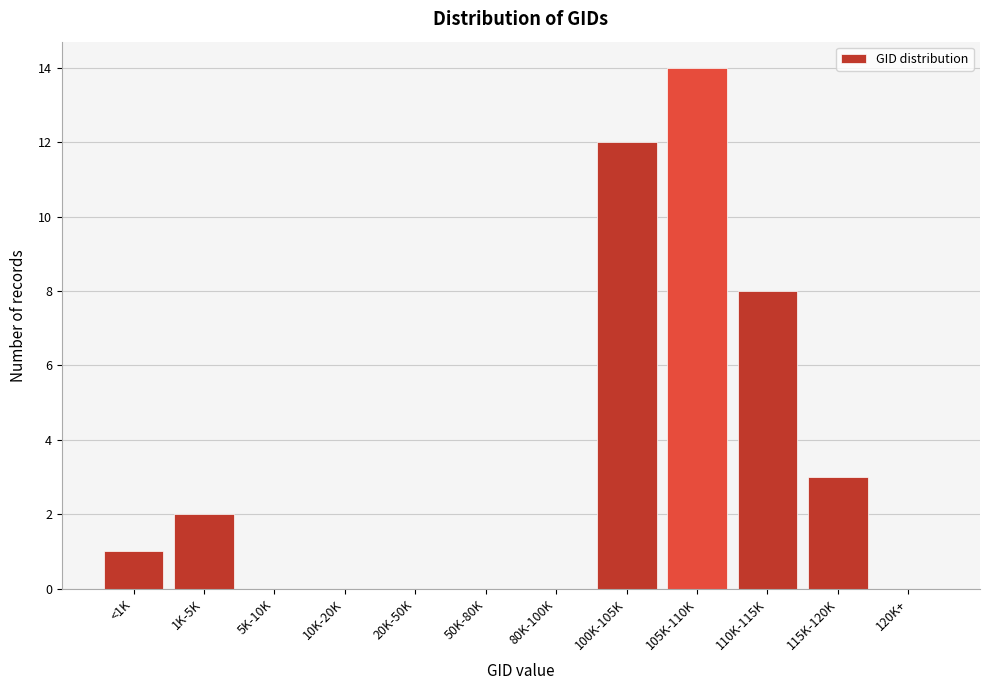

Reading left to right, extract all data points from this chart.

<1K=1	1K-5K=2	5K-10K=0	10K-20K=0	20K-50K=0	50K-80K=0	80K-100K=0	100K-105K=12	105K-110K=14	110K-115K=8	115K-120K=3	120K+=0